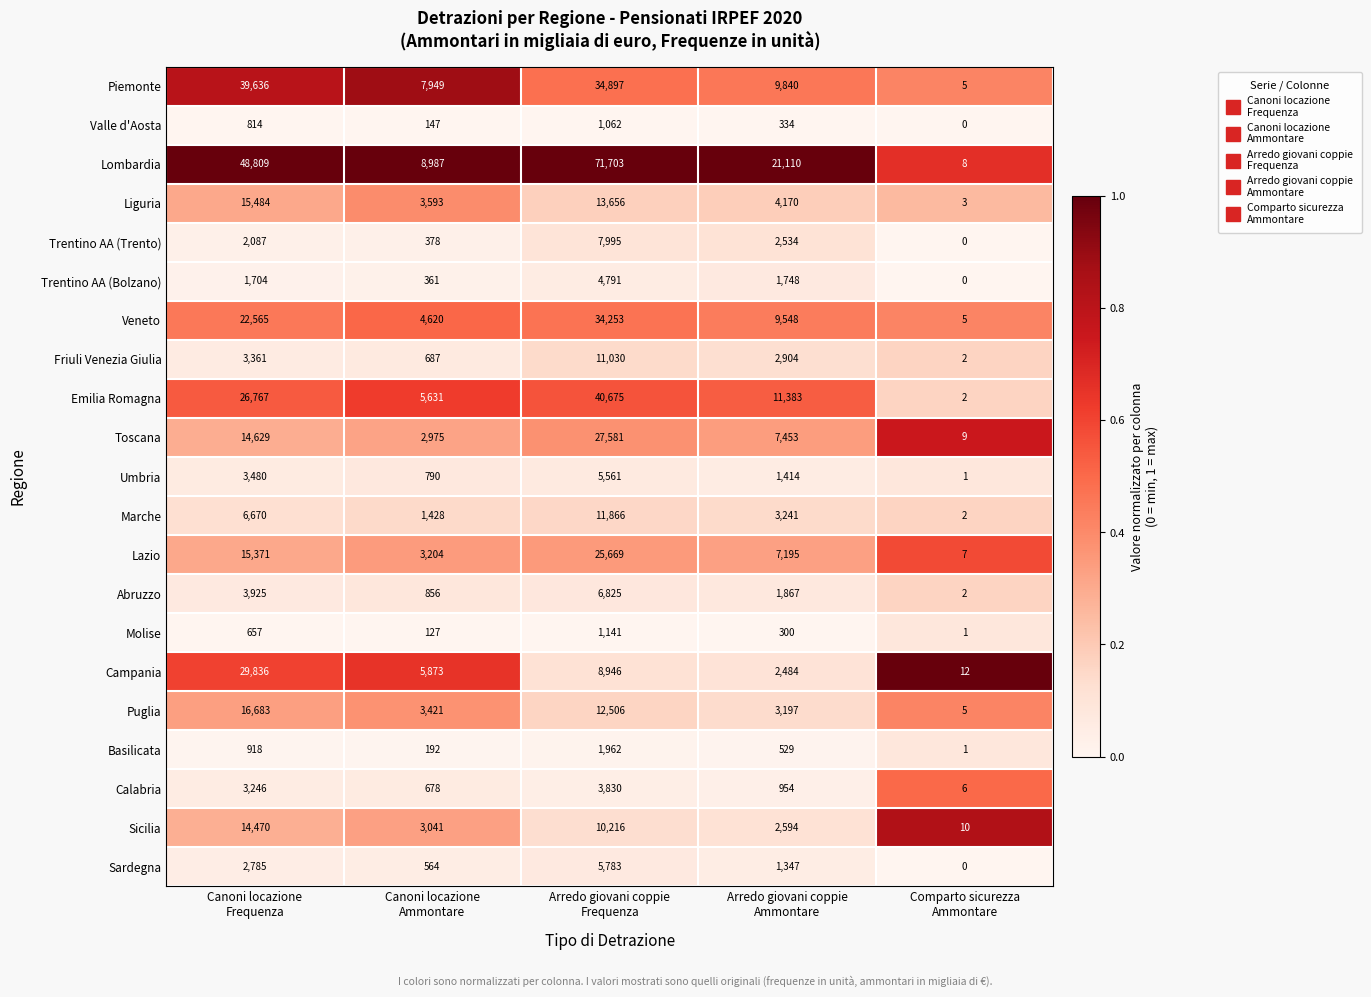

Which series has the largest range (max minus min)?

Lombardia